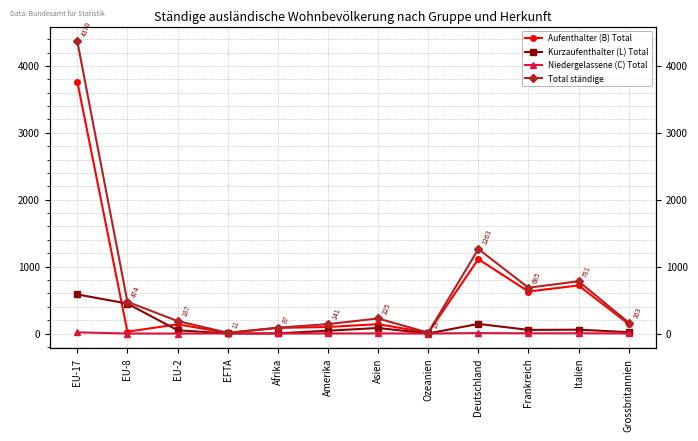

How many distinct data groups are displayed?

4